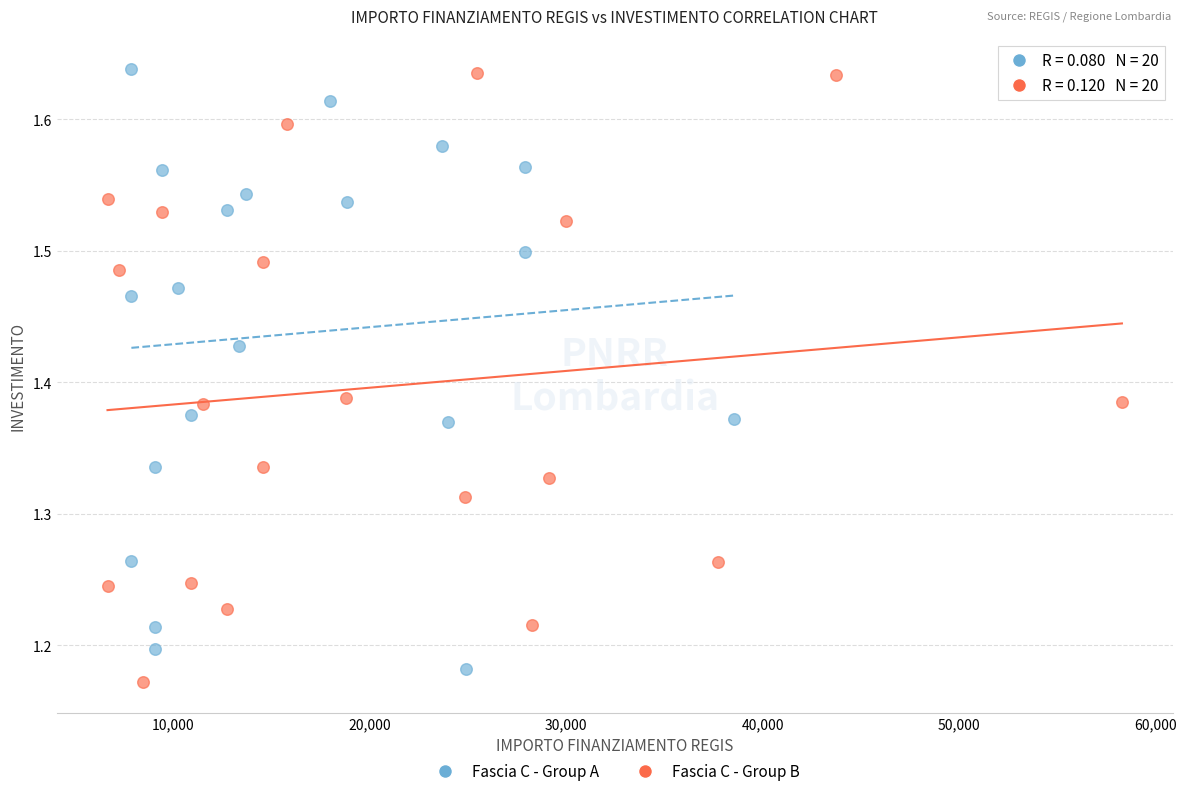

Which series reaches the minimum Y coordinate?

Fascia C - Group B